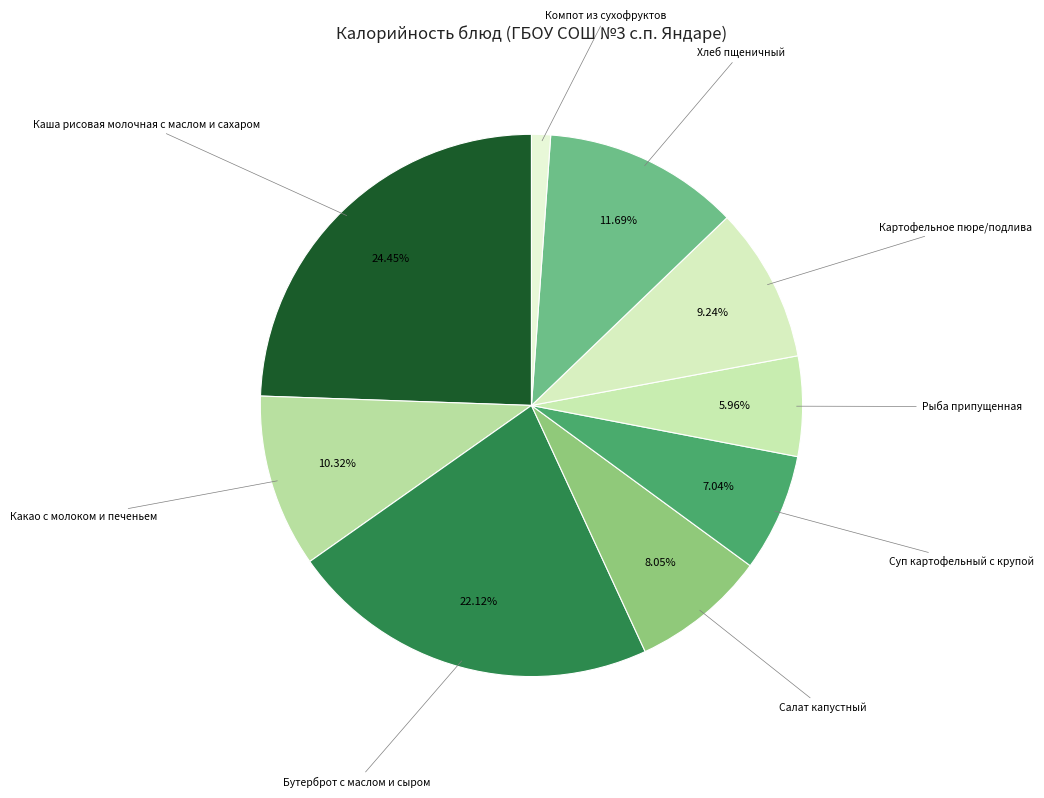

How many slices are in this pie chart?

9